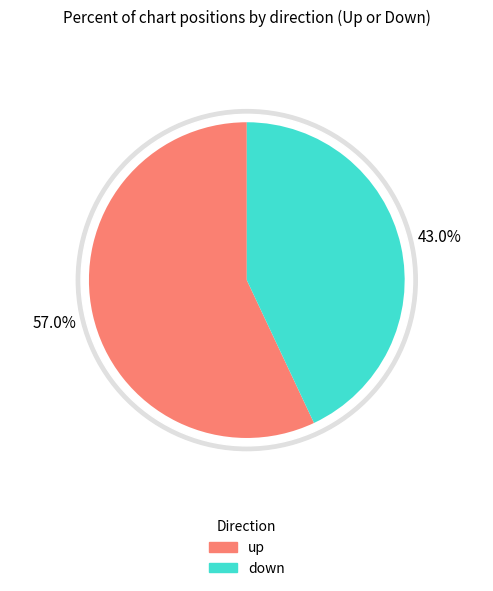

What percentage is the down slice, to the nearest percent?

43%